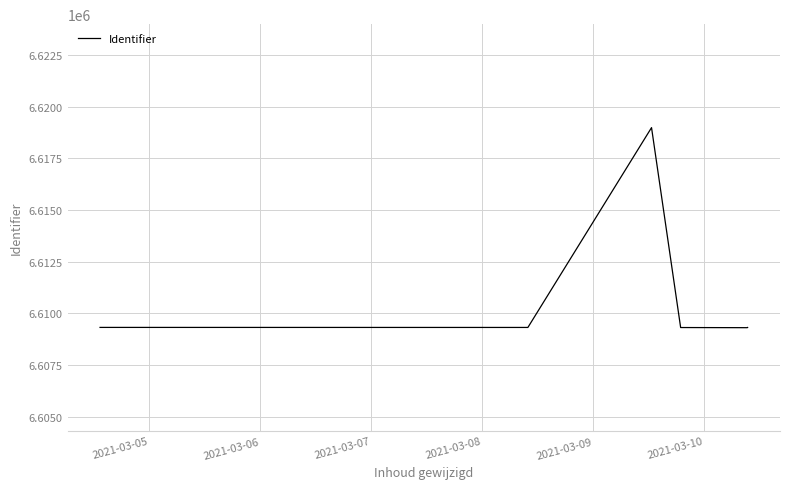

What is the difference between the maximum and minimum values?

9668